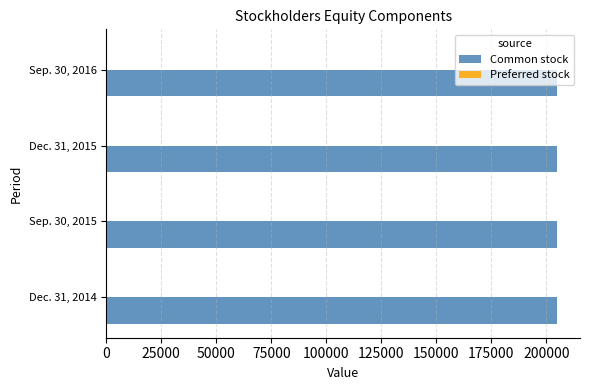

Which series has the largest total across all categories?

Common stock